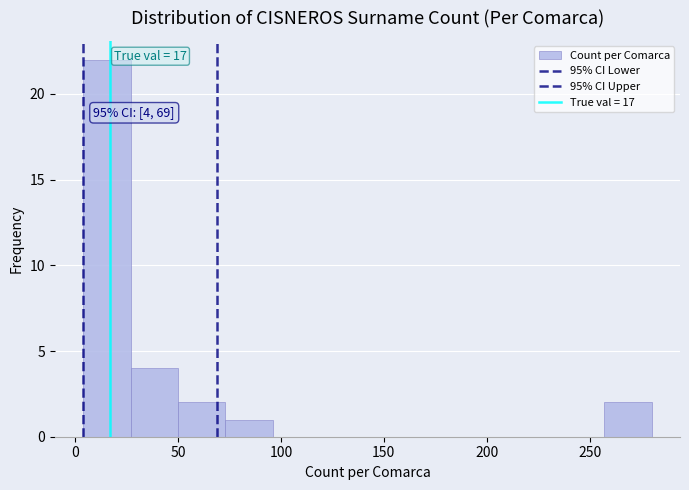

Over which range of the x-axis is the bar tallest?

4 to 27